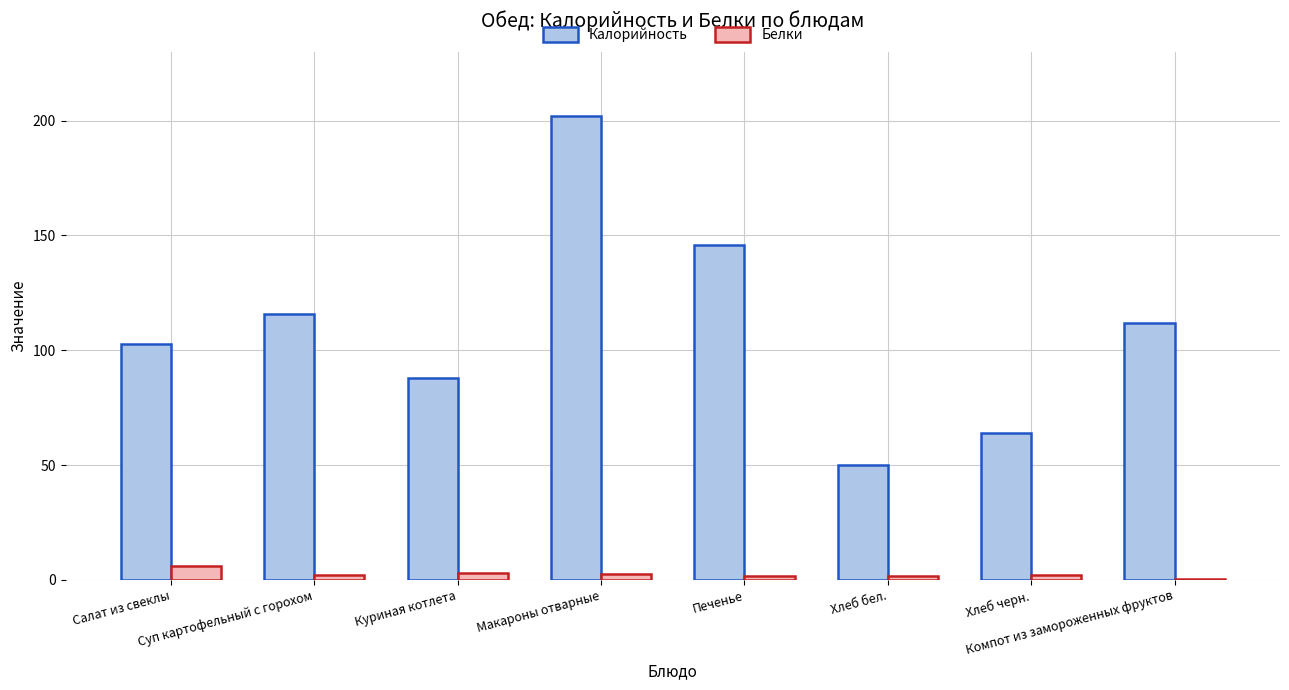

At which category is the sum across all series the highest?

Макароны отварные